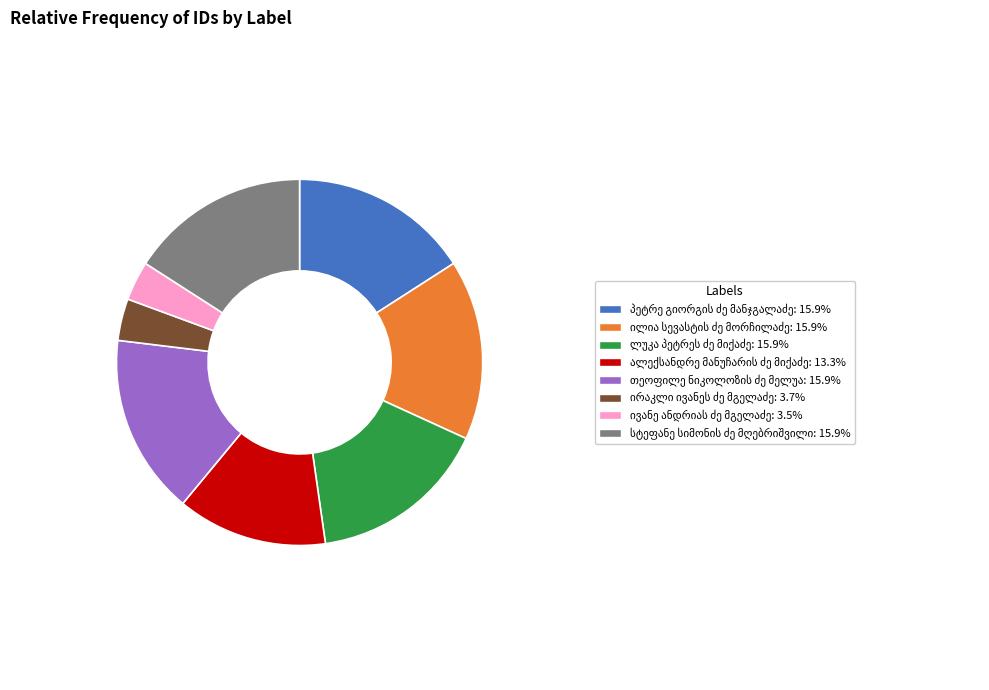

How many slices are in this pie chart?

8